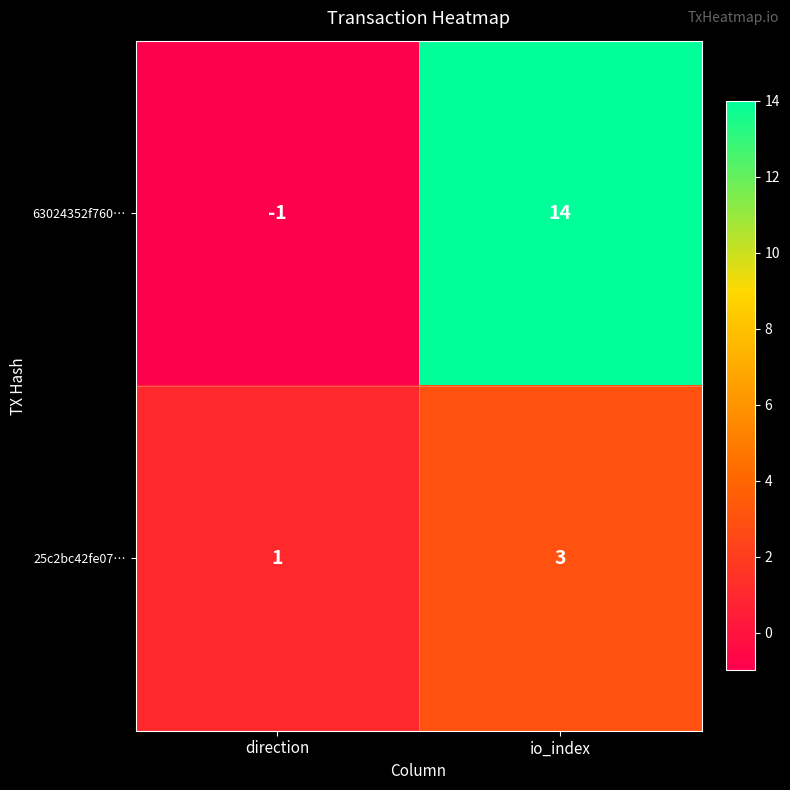

What is the greatest value displayed?

14